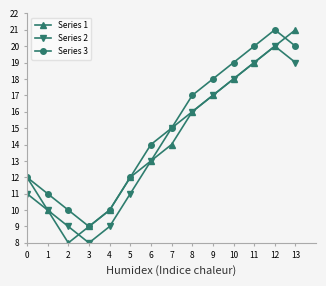

Which series changed the most between 1 and 7?

Series 2